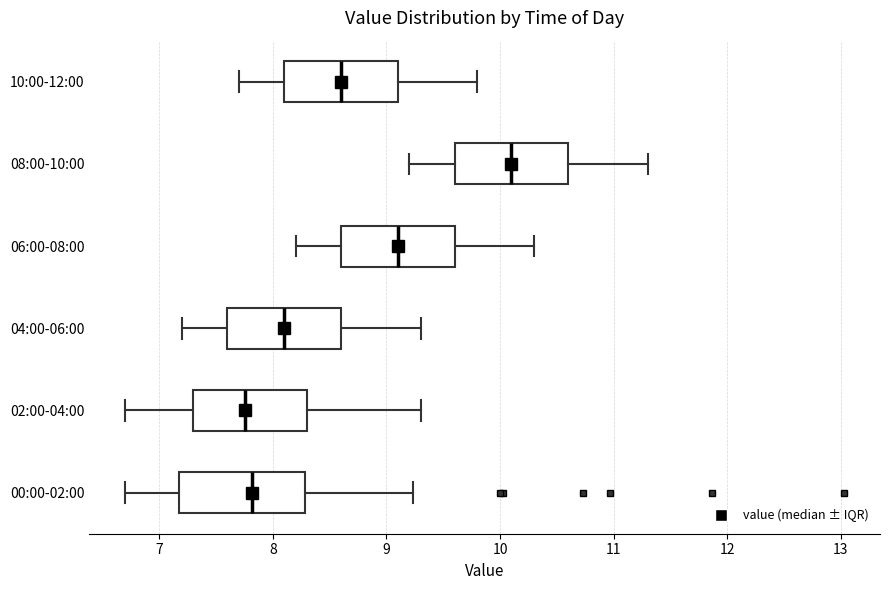

Where does the left whisker of the box for 06:00-08:00 end on the x-axis? The values are not printed on the chart, so give them approximately, as read against the axis.

8.2